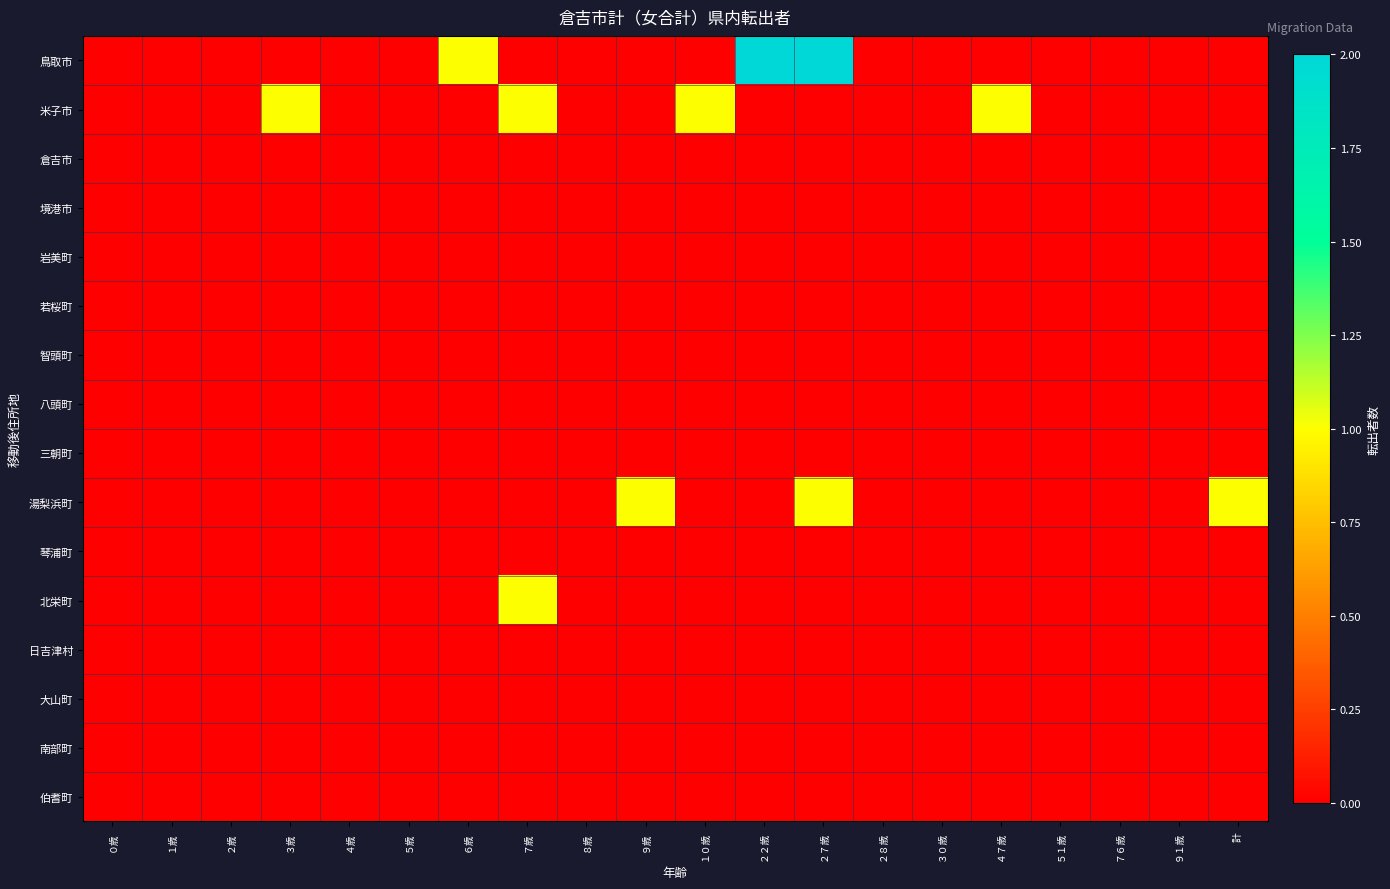

At which category is the sum across all series the highest?

２７歳